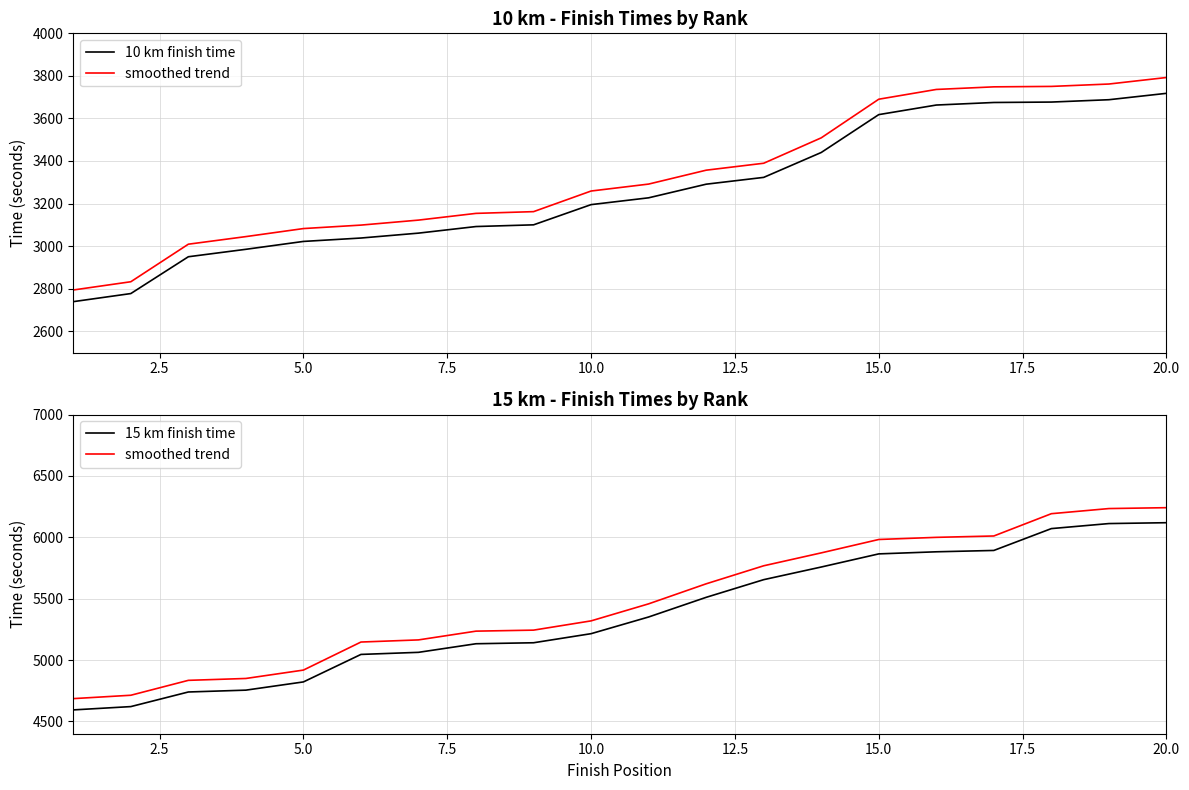

Does the chart have visible grid lines?

Yes